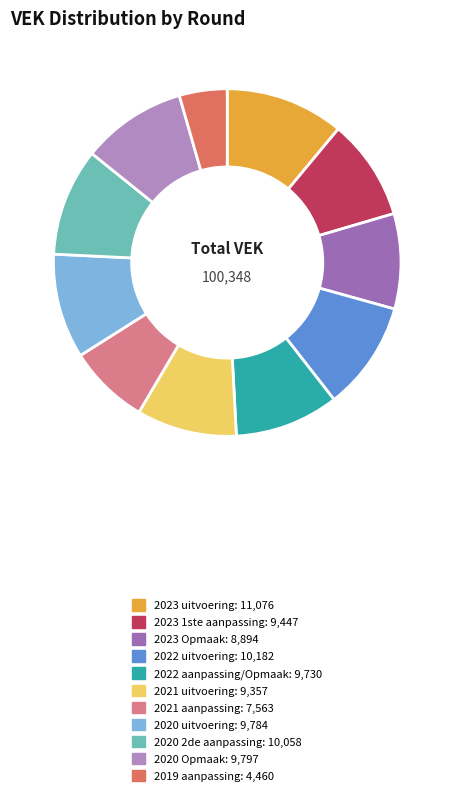

How many slices are in this pie chart?

11